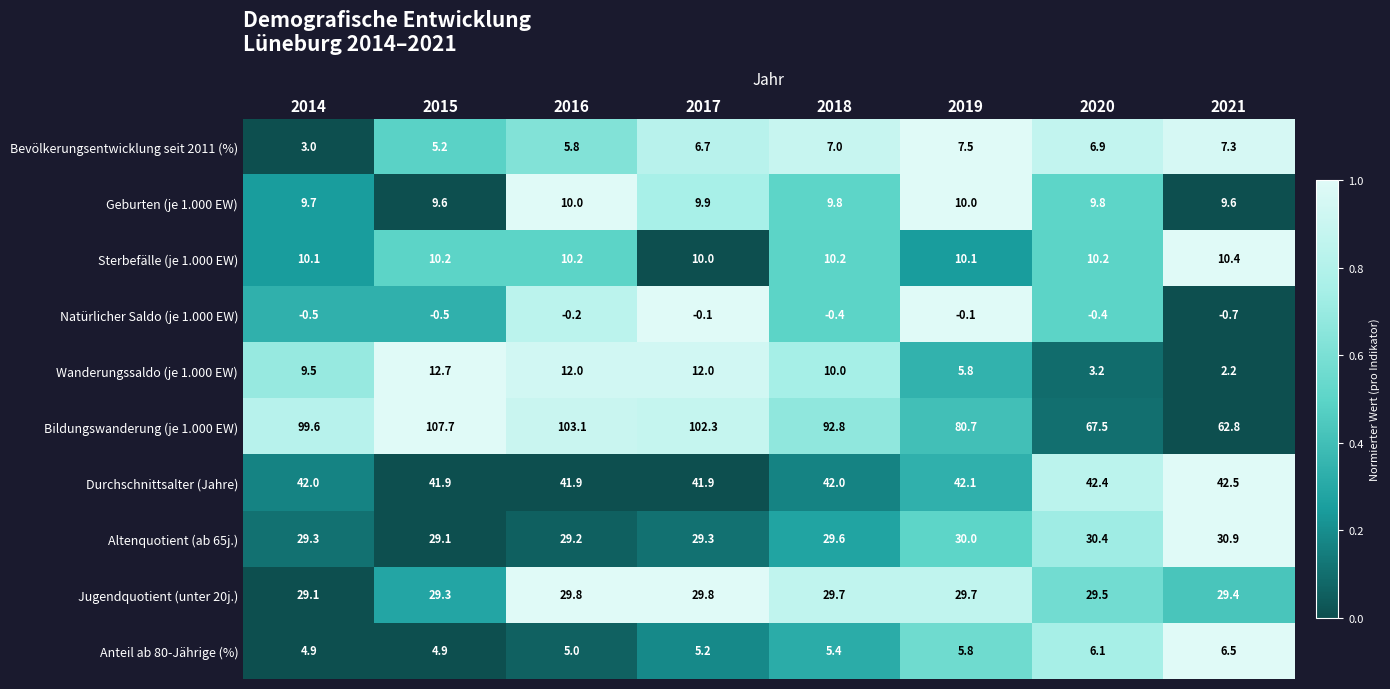

Which series has the widest spread of values?

Bildungswanderung (je 1.000 EW)